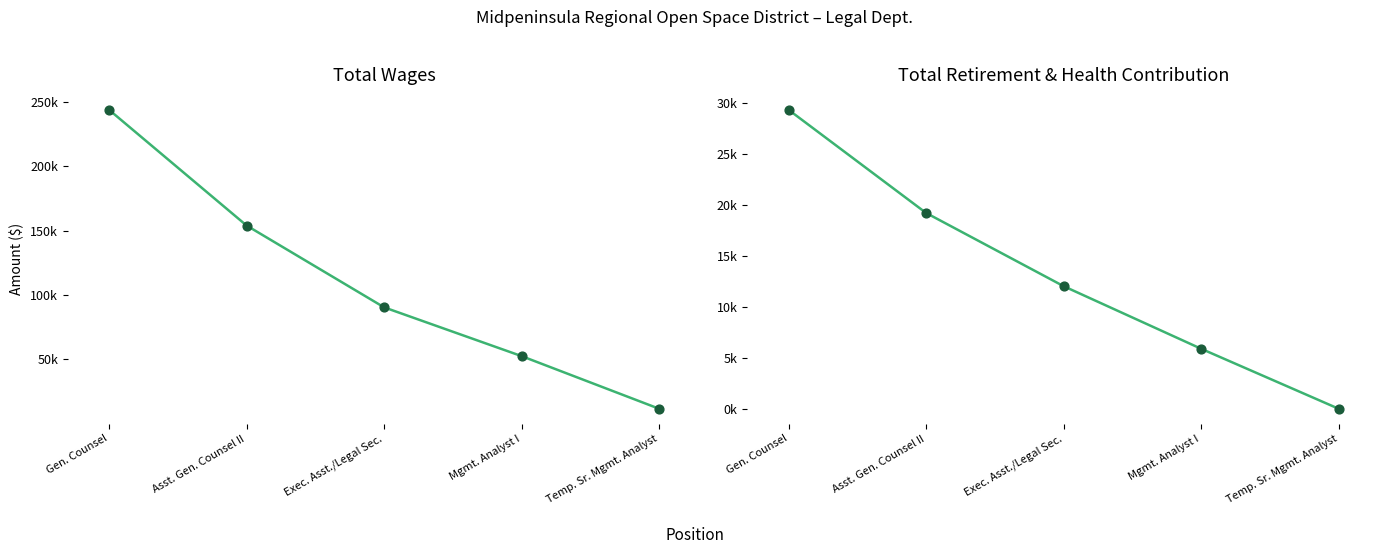

At how many categories does at least one series exceed 82899?

3